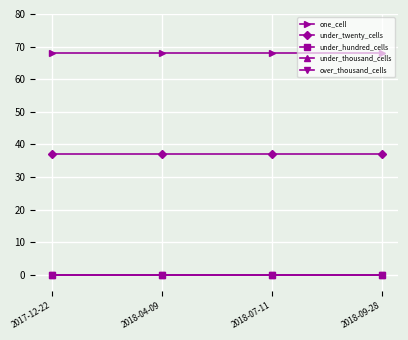

The under_hundred_cells series shows 0 at 2018-07-11. True or false?

True